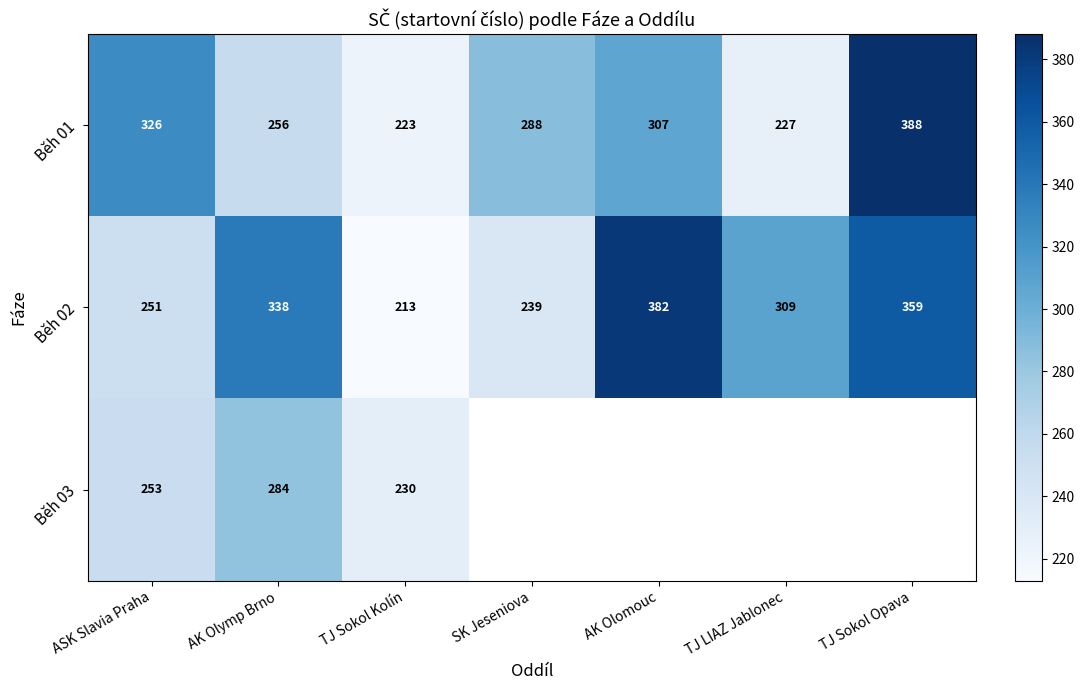

List the labels in order of Běh 02 value, largest first.

AK Olomouc, TJ Sokol Opava, AK Olymp Brno, TJ LIAZ Jablonec, ASK Slavia Praha, SK Jeseniova, TJ Sokol Kolín